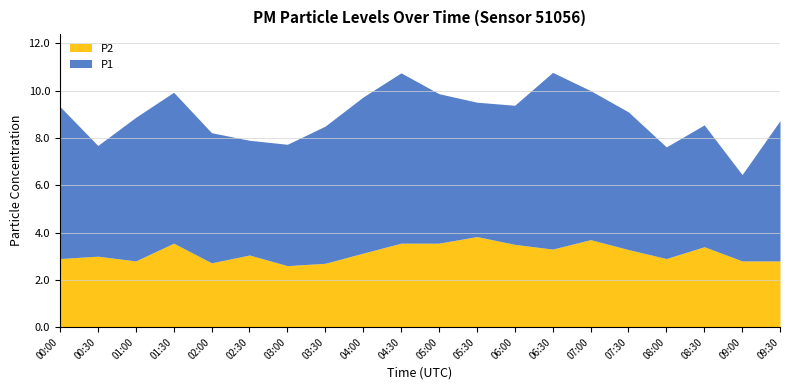

What value does the P1 series have at 00:30?

4.7